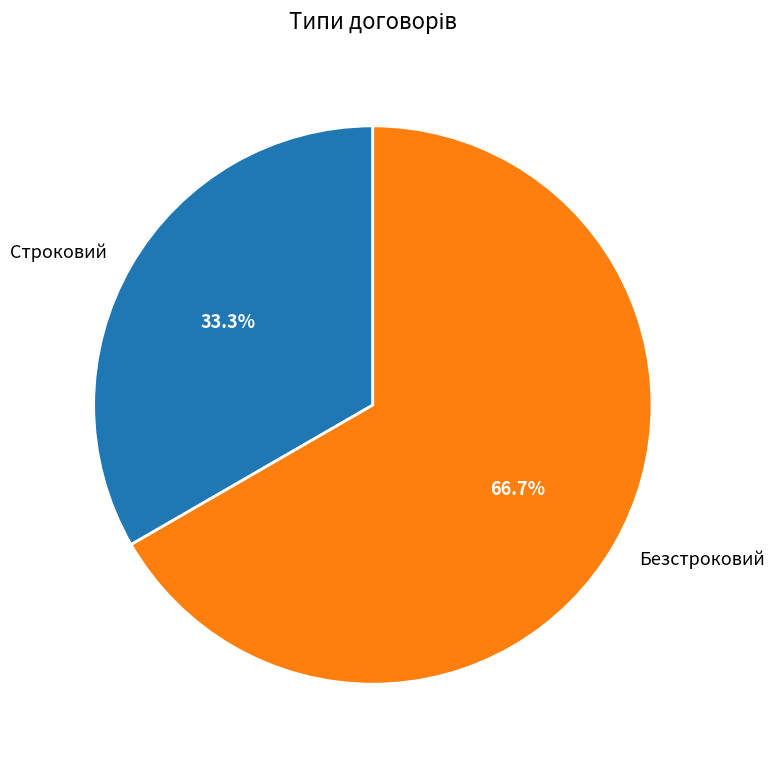

Between Строковий and Безстроковий, which is larger?

Безстроковий